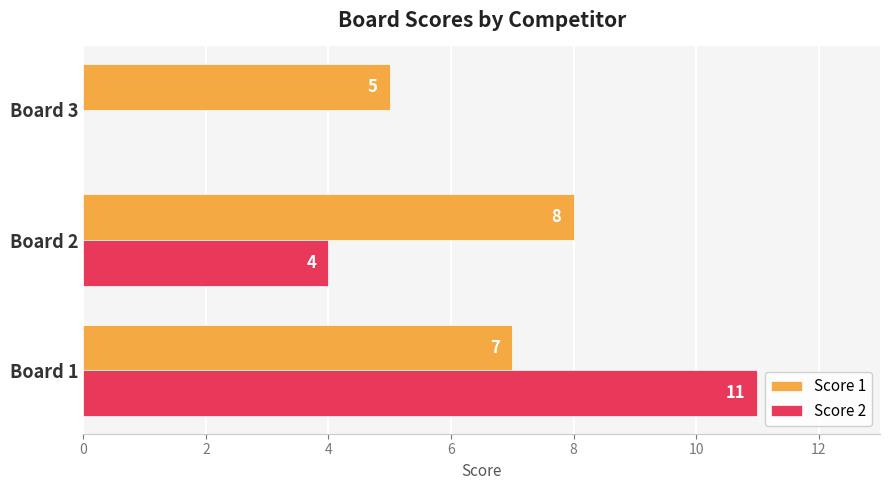

What is the highest value of the Score 2 series?

11